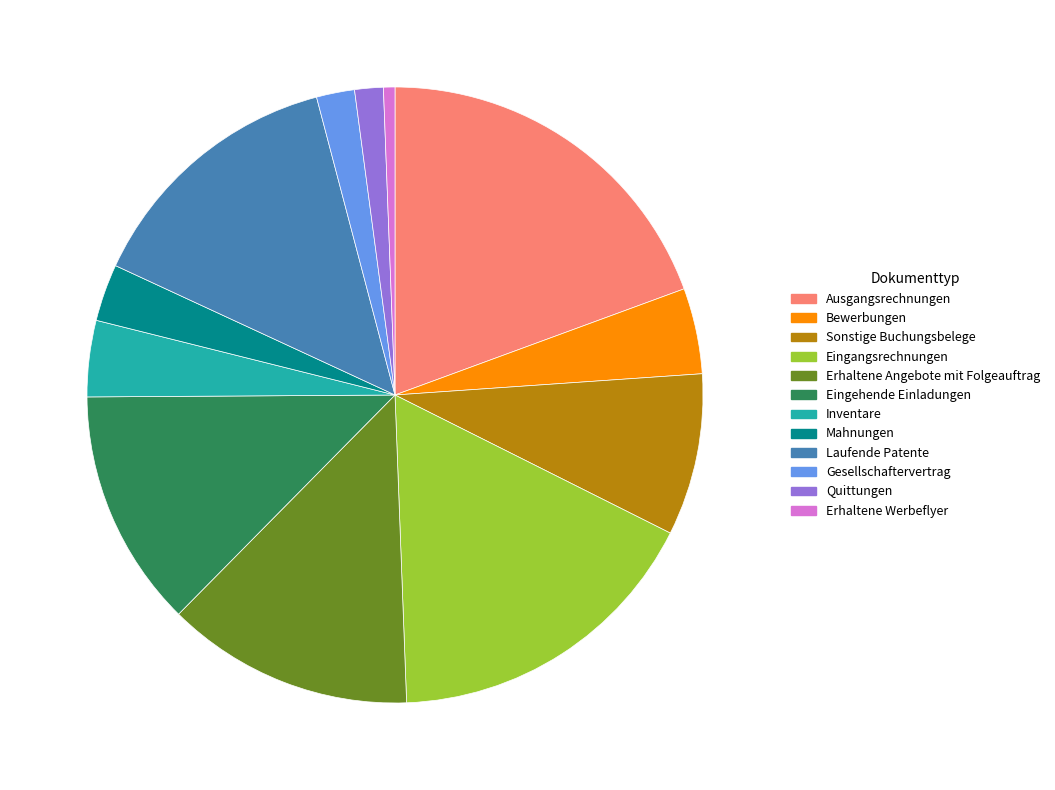

The Gesellschaftervertrag slice represents 2% of the pie. True or false?

True